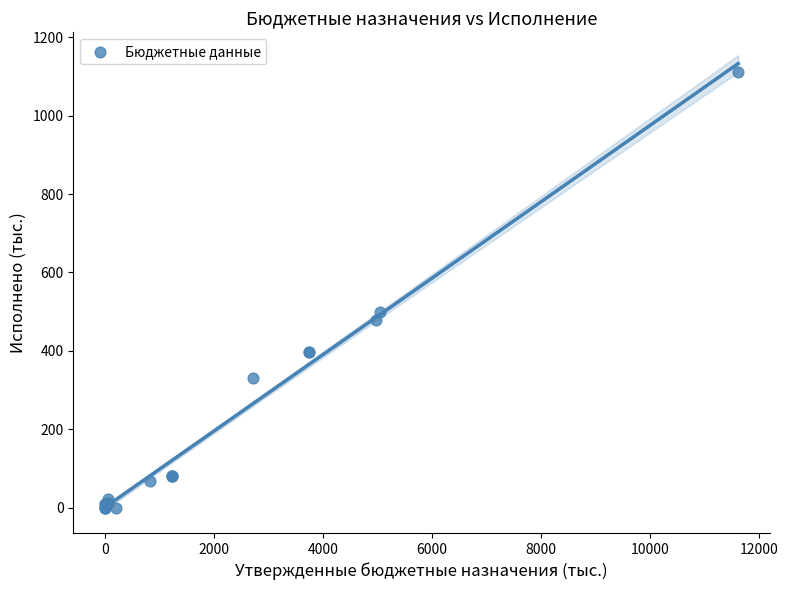

What Y value in the scatter plot is closest to 555?

500.1